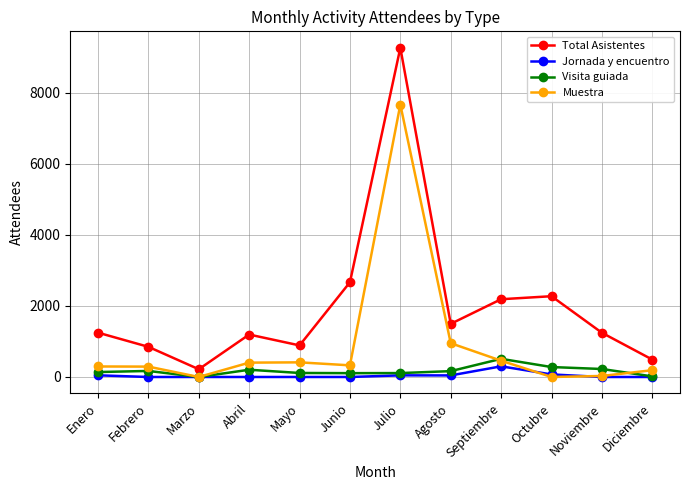

What is the value of the Total Asistentes point at the 2nd from the left?

849